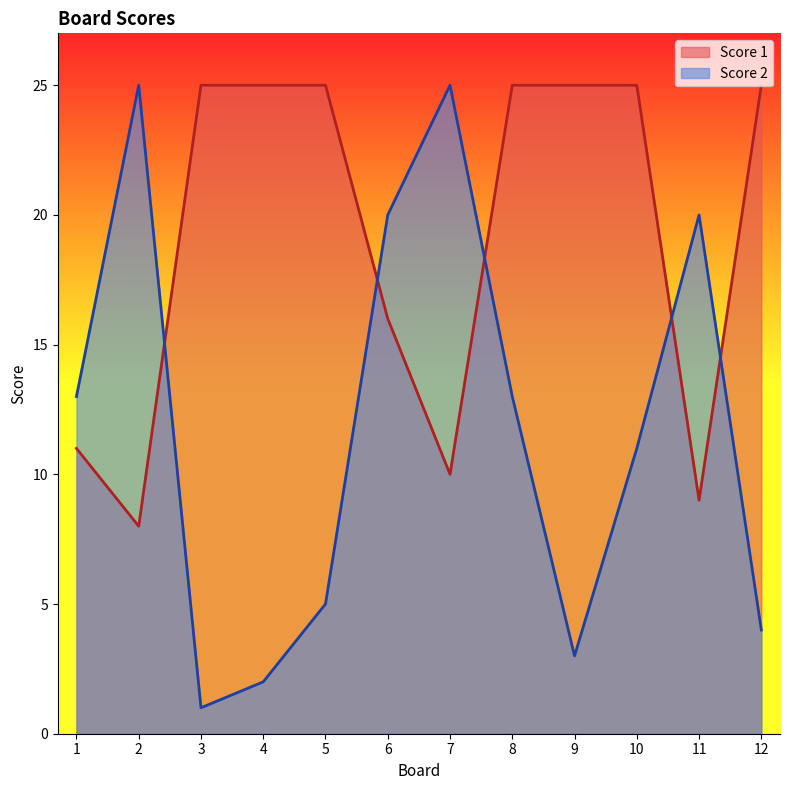

Which series has the largest range (max minus min)?

Score 2